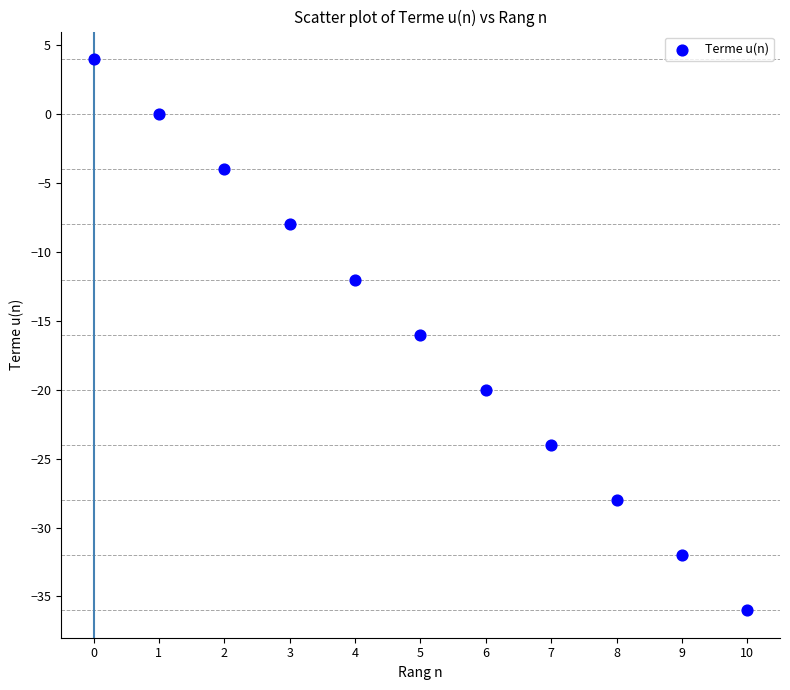

What is the average Y value?

-16